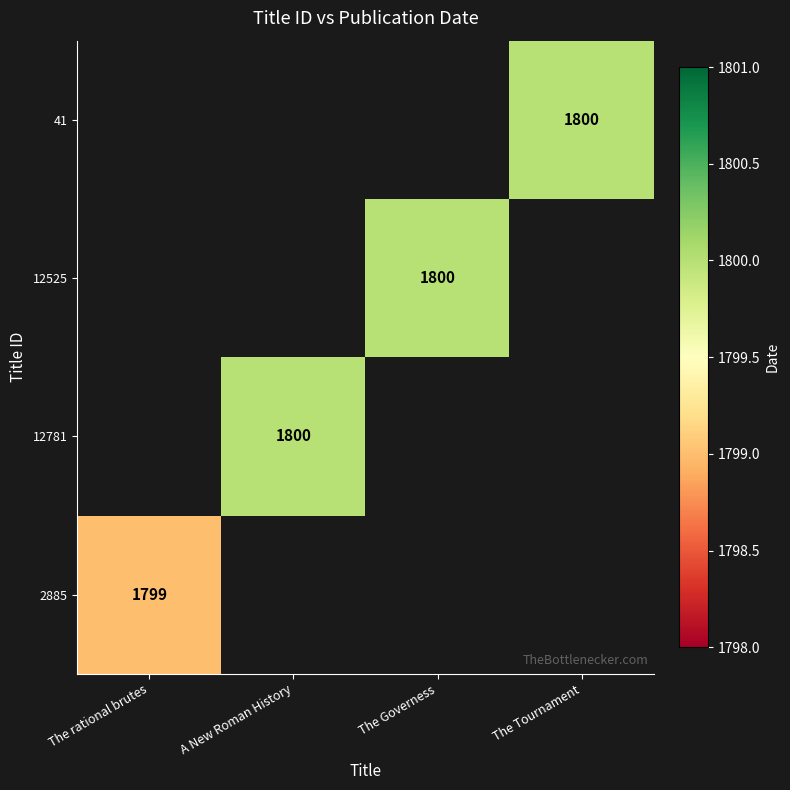

How many values in the 12525 series exceed 0?

1